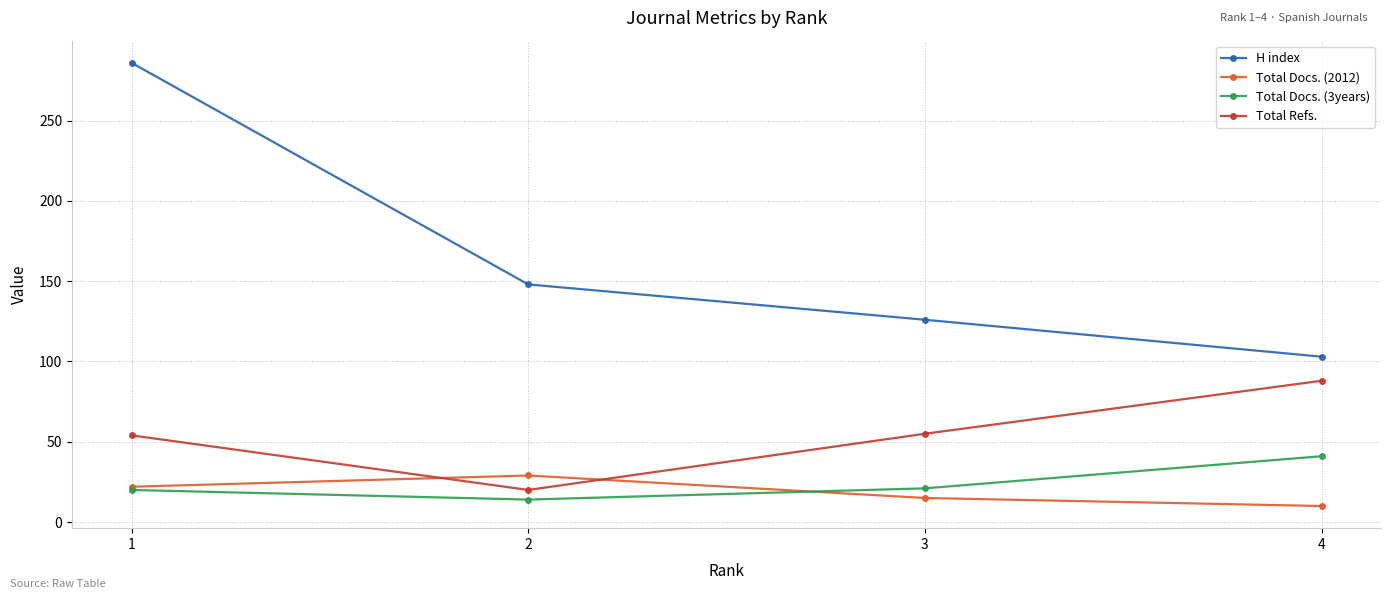

What is the total value across all series at 3?

217